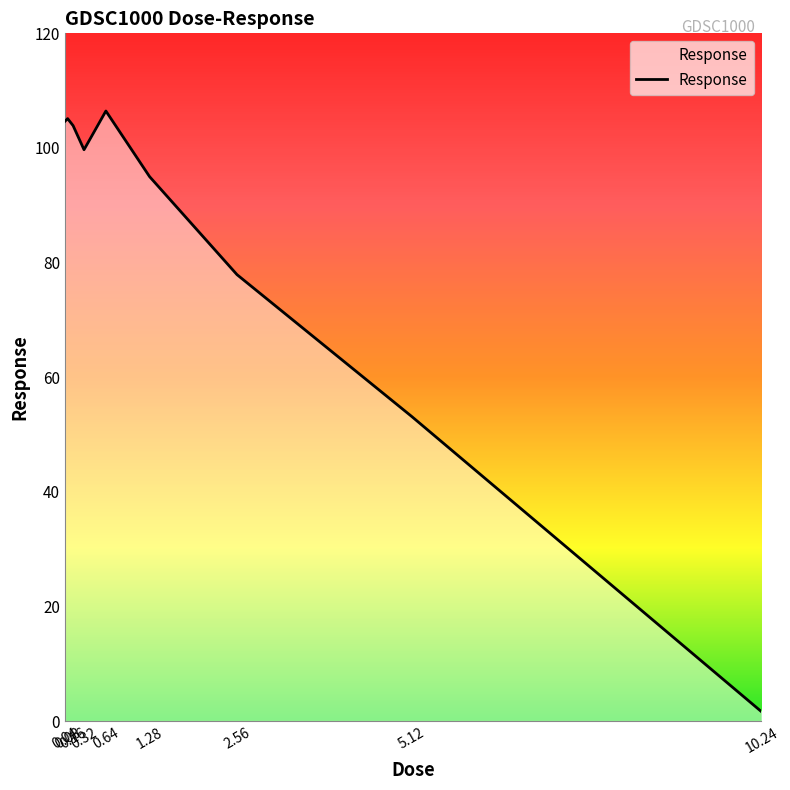

What is the difference between the maximum and minimum values?

104.8